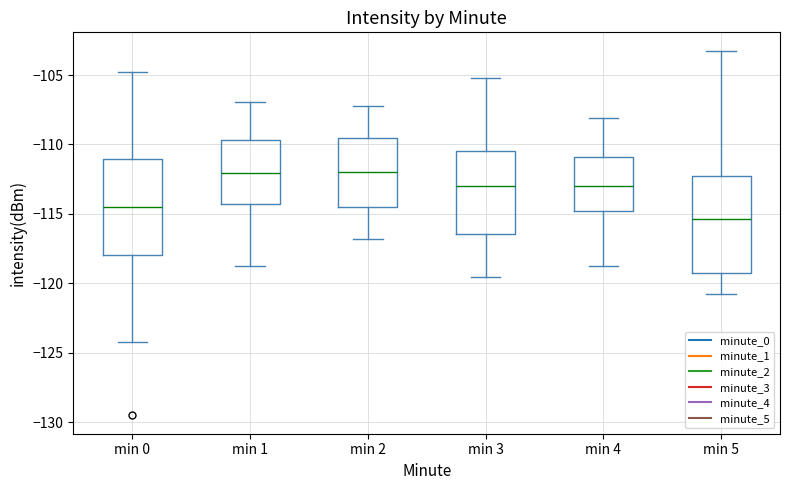

Where is the lower edge of the box for min 5 on the y-axis? The values are not printed on the chart, so give them approximately, as read against the axis.

-119.0